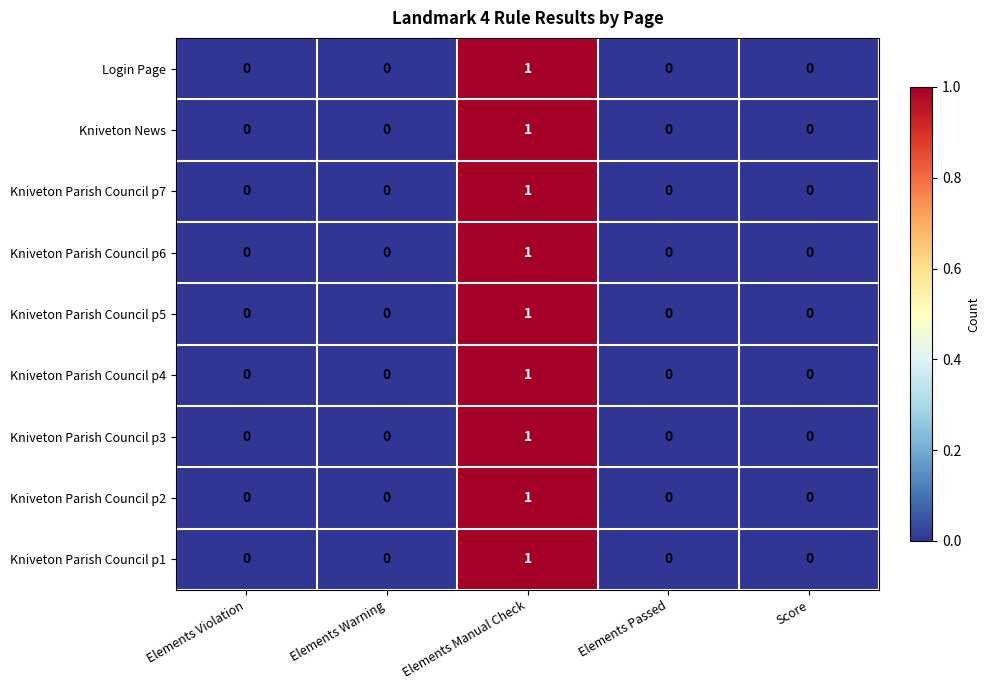

Is the value of Kniveton Parish Council p4 at Elements Manual Check greater than the value of Login Page at Elements Warning?

Yes